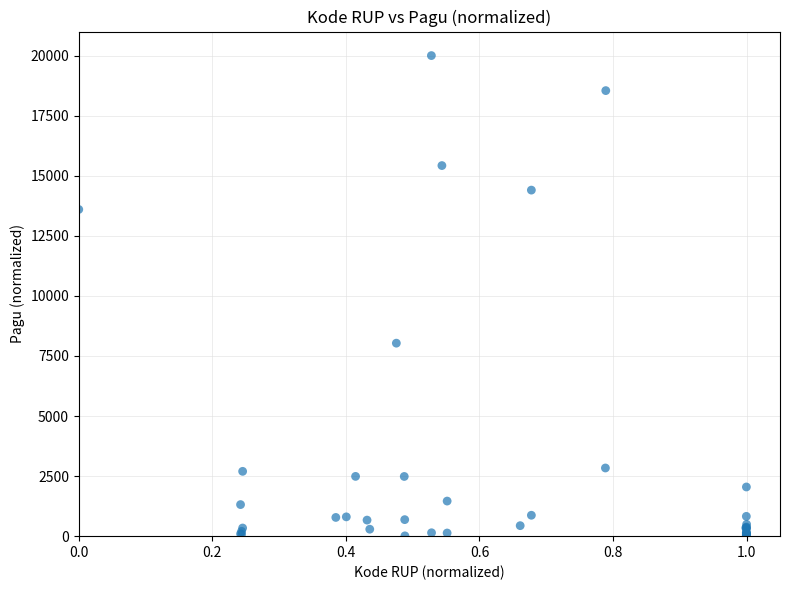

What Y value in the scatter plot is closest to 10006?

8031.8